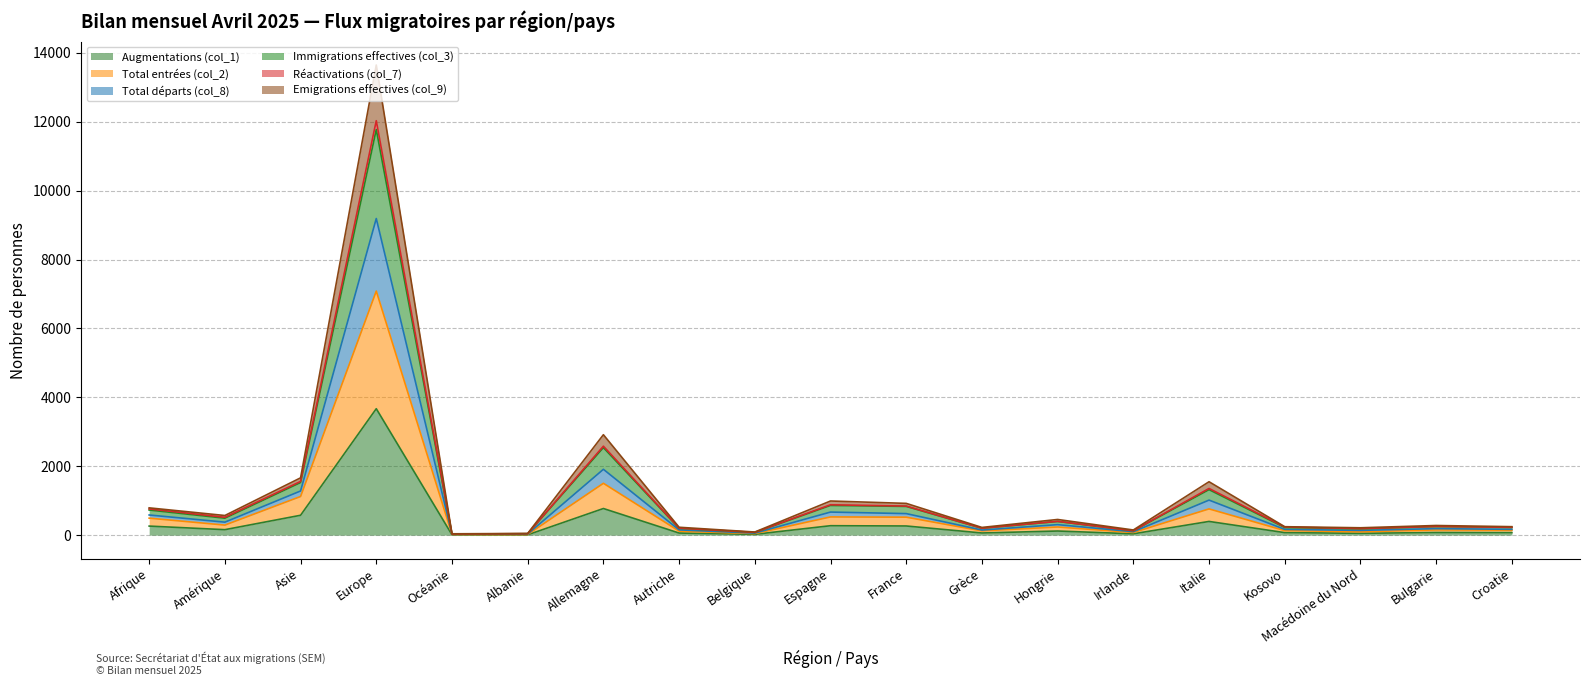

Reading left to right, extract all data points from this chart.

Augmentations (col_1): 263	159	577	3670	10	10	773	61	24	274	266	63	120	39	398	73	53	77	73
Total entrées (col_2): 493	292	1122	7084	19	20	1505	117	45	529	522	124	237	77	762	132	98	151	145
Total départs (col_8): 792	570	1663	13645	39	49	2915	229	91	991	922	224	455	150	1550	245	214	280	246
Immigrations effectives (col_3): 729	492	1527	11773	33	42	2541	198	78	862	834	200	397	127	1321	221	183	250	226
Réactivations (col_7): 585	377	1282	9190	24	32	1911	153	59	670	625	148	305	100	1017	167	138	189	169
Emigrations effectives (col_9): 762	518	1559	12029	34	42	2582	203	81	881	844	202	400	128	1355	235	191	253	227